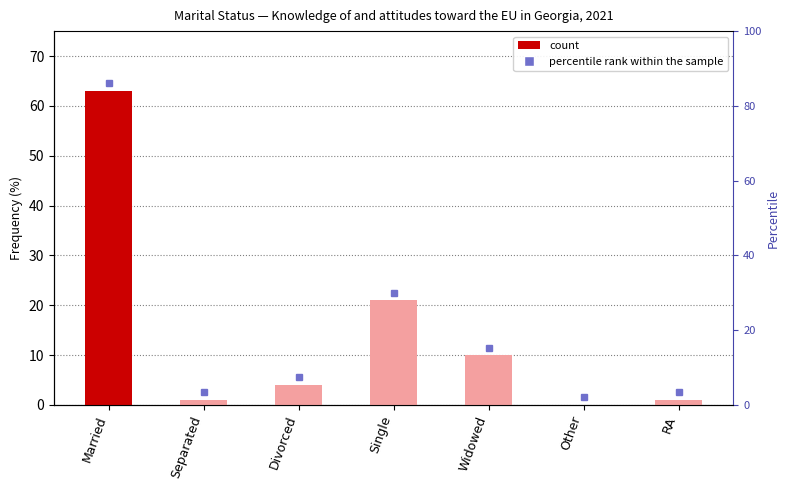

What is the sum of the values at RA and Other?

1